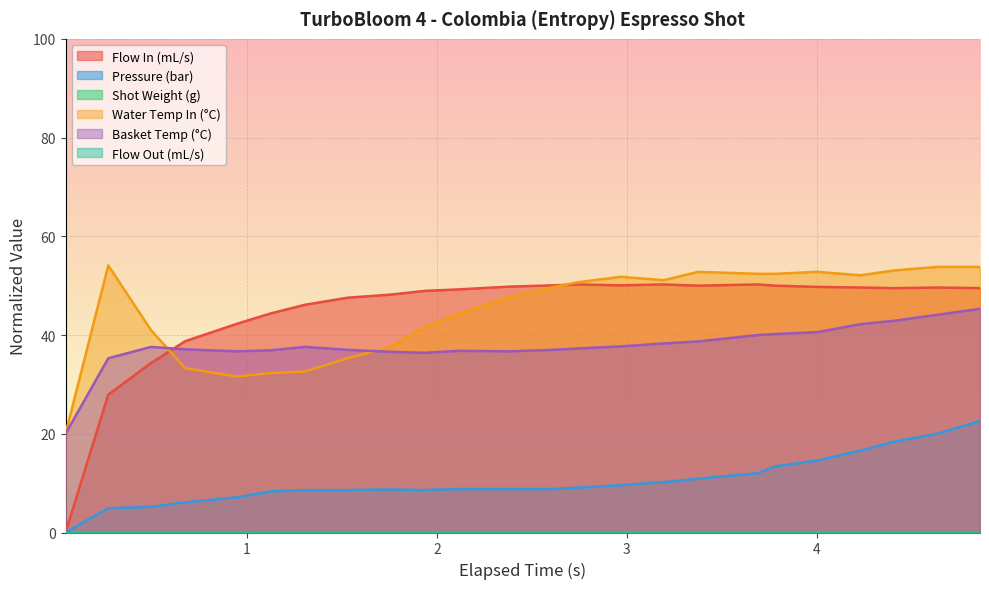

Which series has the widest spread of values?

flow_in